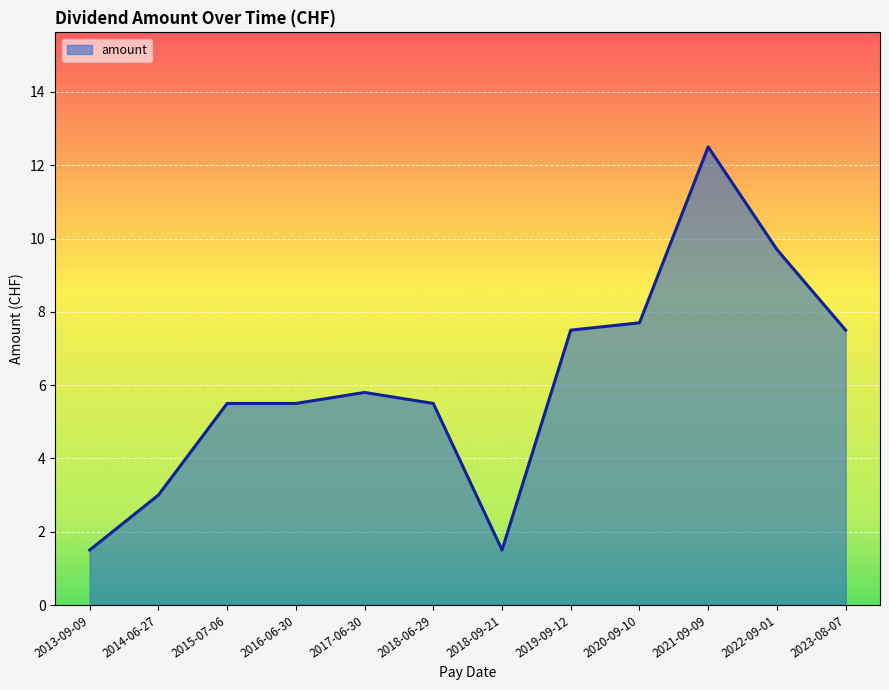

At which label does the data first exceed 5?

2015-07-06